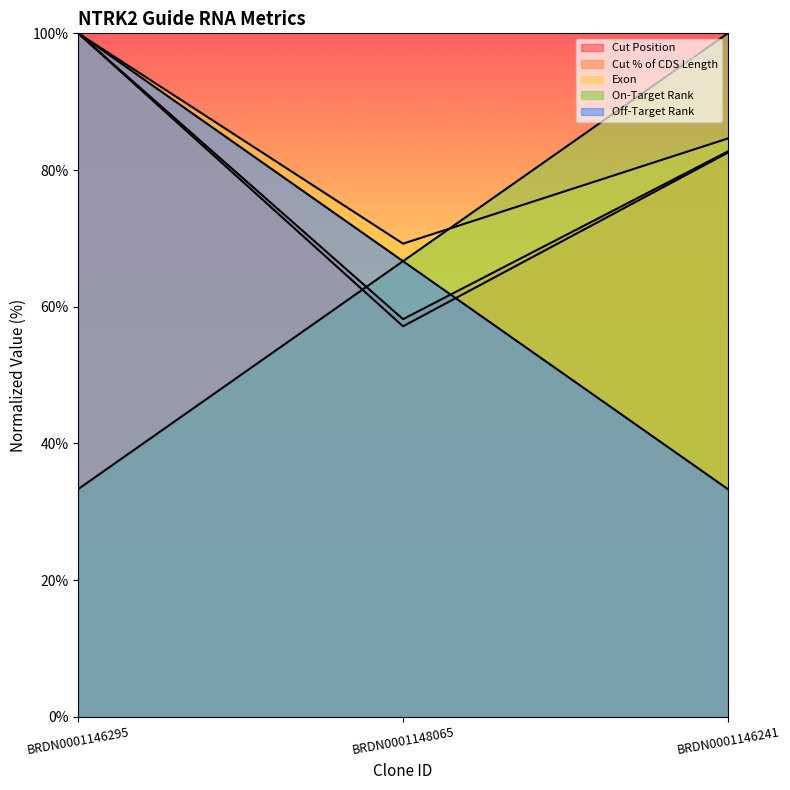

Reading left to right, list all the values displayed in this chart.

Cut Position: BRDN0001146295=100.0	BRDN0001148065=58.2	BRDN0001146241=82.7
Cut % of CDS Length: BRDN0001146295=100.0	BRDN0001148065=57.1	BRDN0001146241=82.5
Exon: BRDN0001146295=100.0	BRDN0001148065=69.2	BRDN0001146241=84.6
On-Target Rank: BRDN0001146295=33.3	BRDN0001148065=66.7	BRDN0001146241=100.0
Off-Target Rank: BRDN0001146295=100.0	BRDN0001148065=66.7	BRDN0001146241=33.3